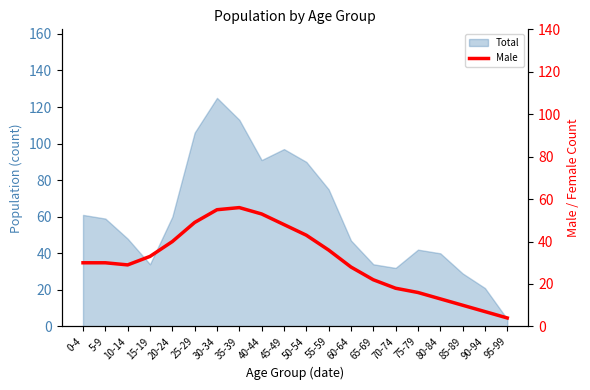

What is the value of the 4th point from the left?

33